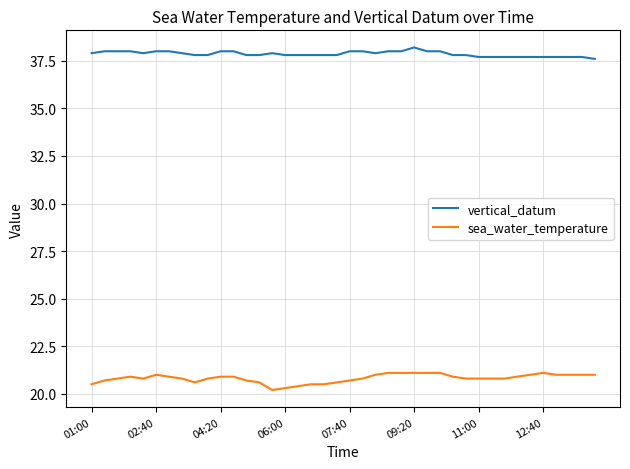

Does the chart have visible grid lines?

Yes